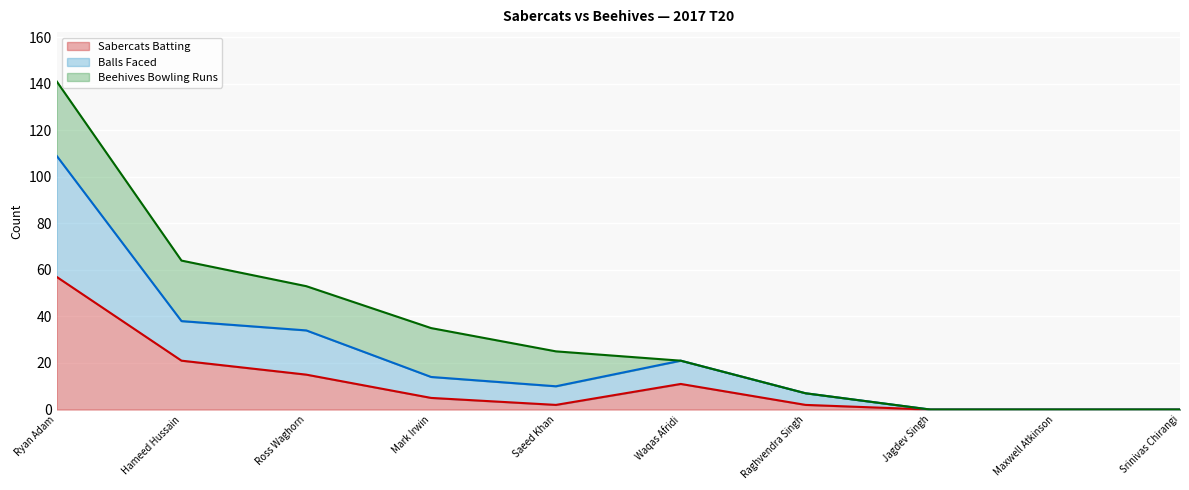

True or false: Balls Faced and Sabercats Batting cross at least once.

False